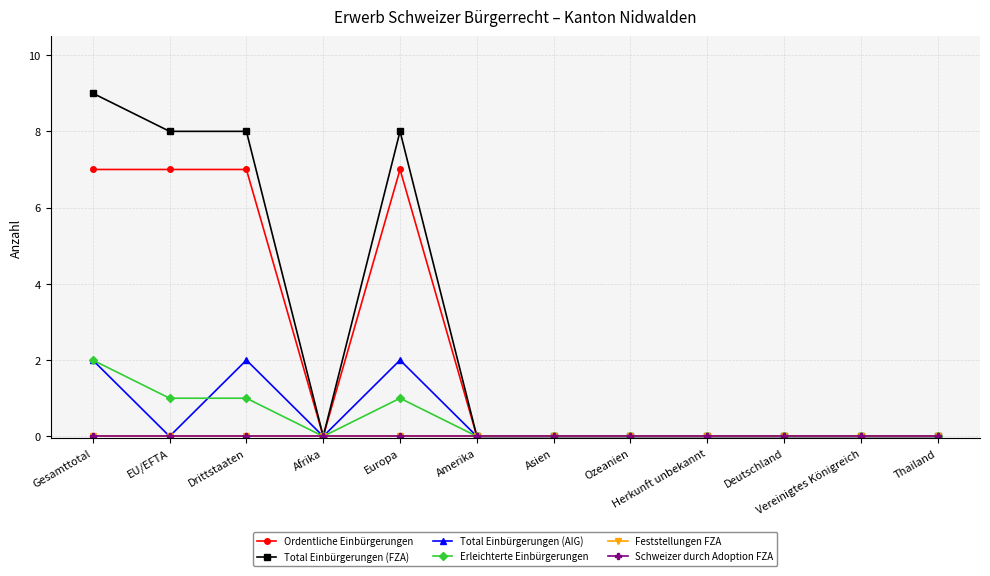

How many lines are shown in the chart?

6